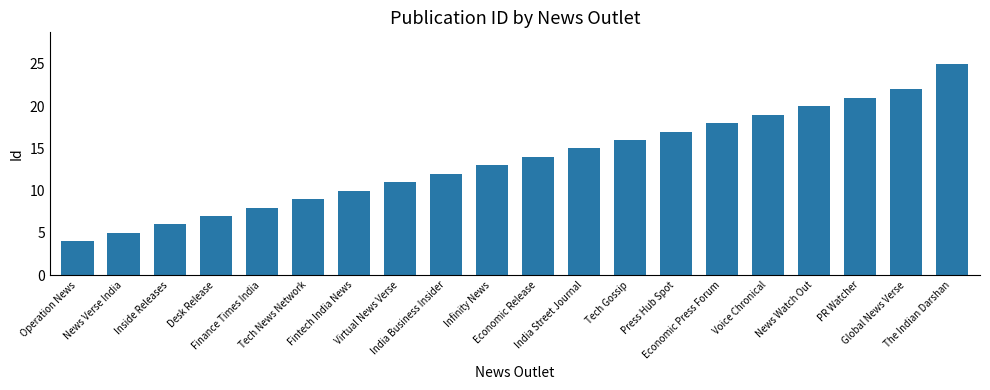

What is the difference between the second highest and second lowest values?

17